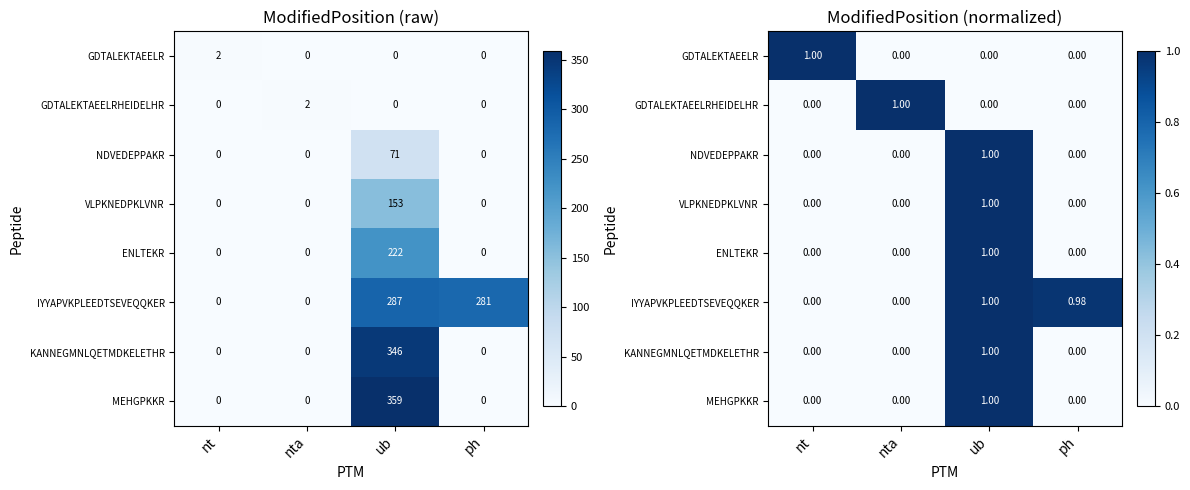

What is the spread (max minus min) of values at nt?

1.0